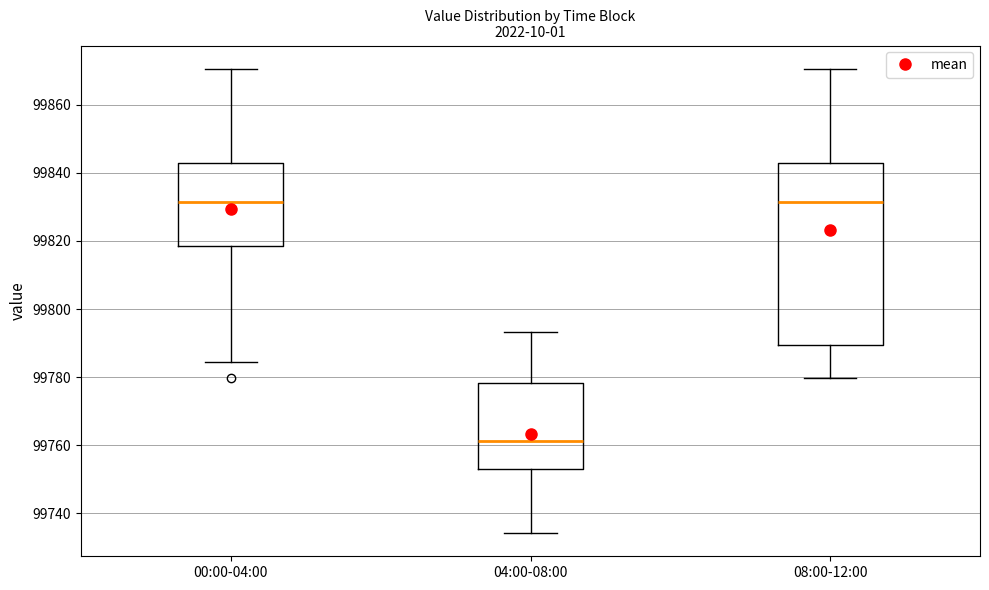

Where does the median line of the box for 04:00-08:00 sit on the y-axis? The values are not printed on the chart, so give them approximately, as read against the axis.

99762